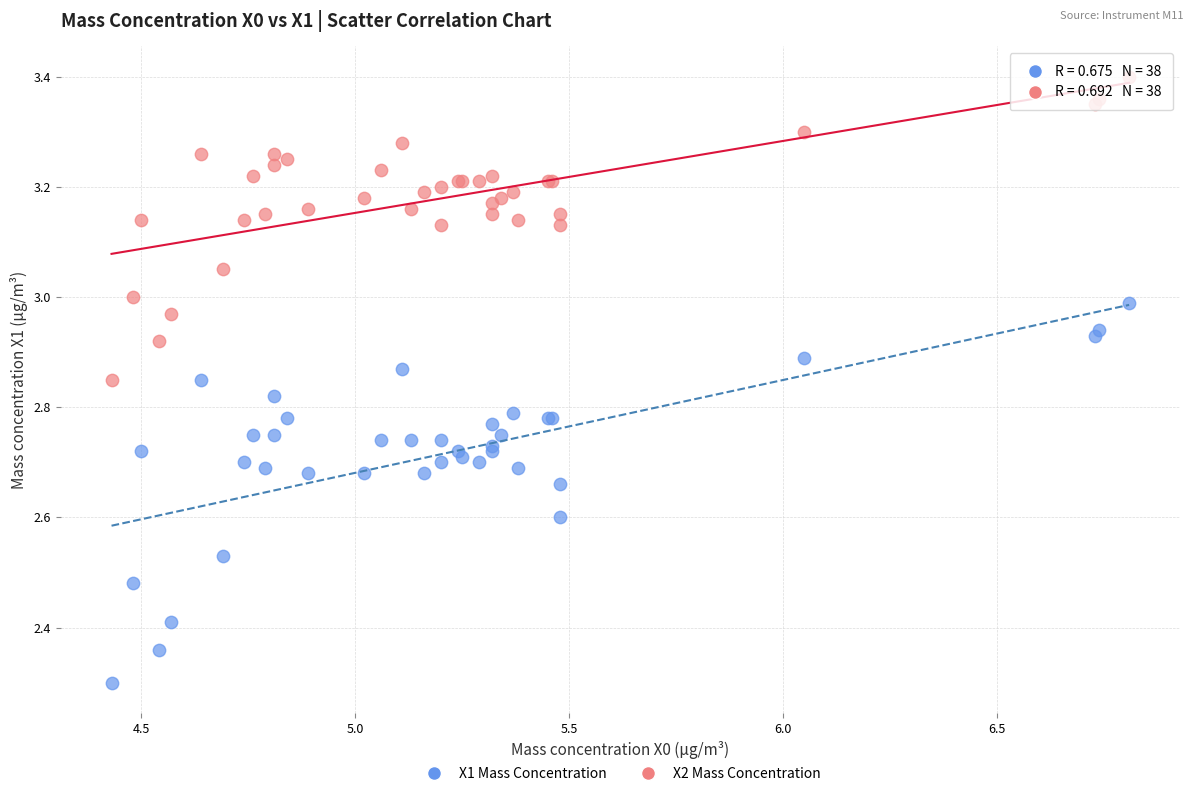

Across all series, what Y value is closest to 2?

2.3